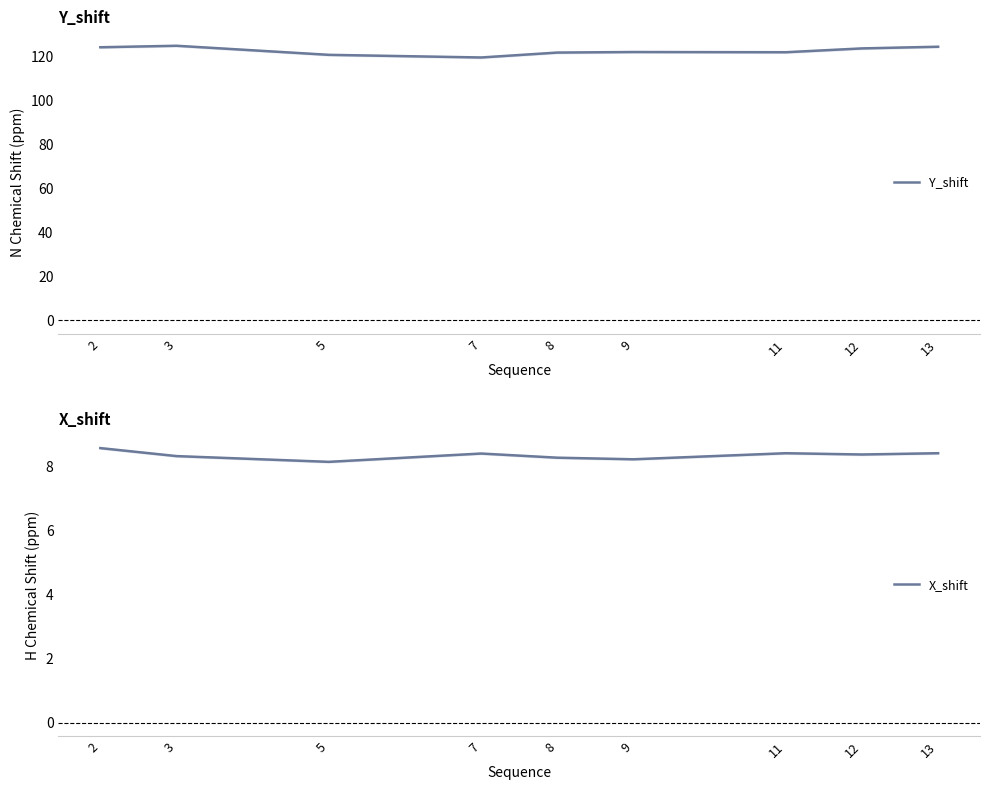

At which label is Y_shift closest to 122?

9